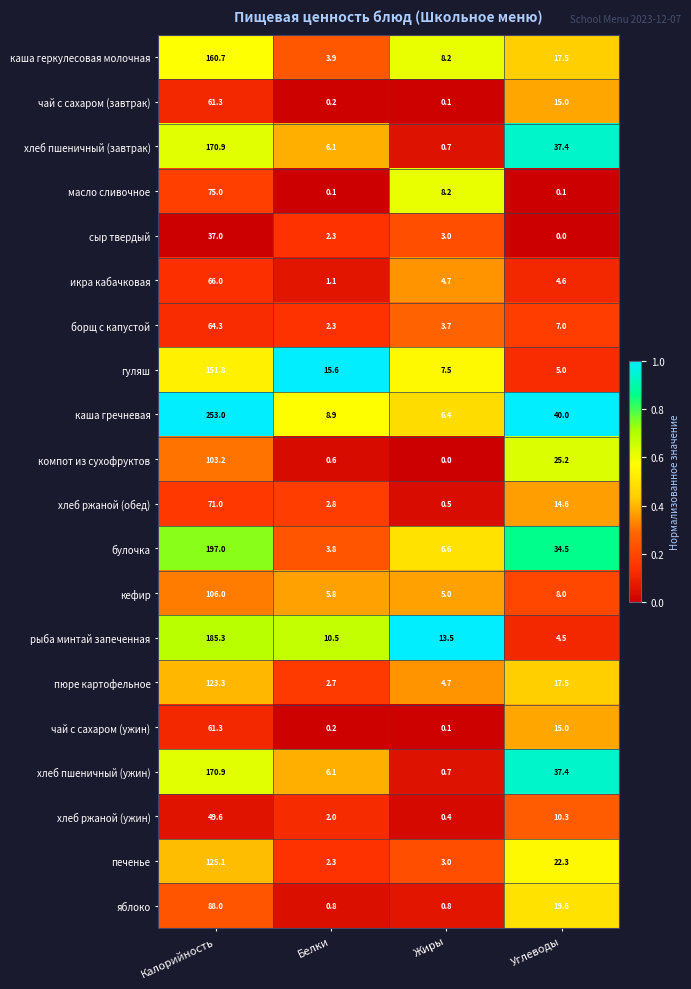

At which label does чай с сахаром (ужин) reach its minimum?

Жиры